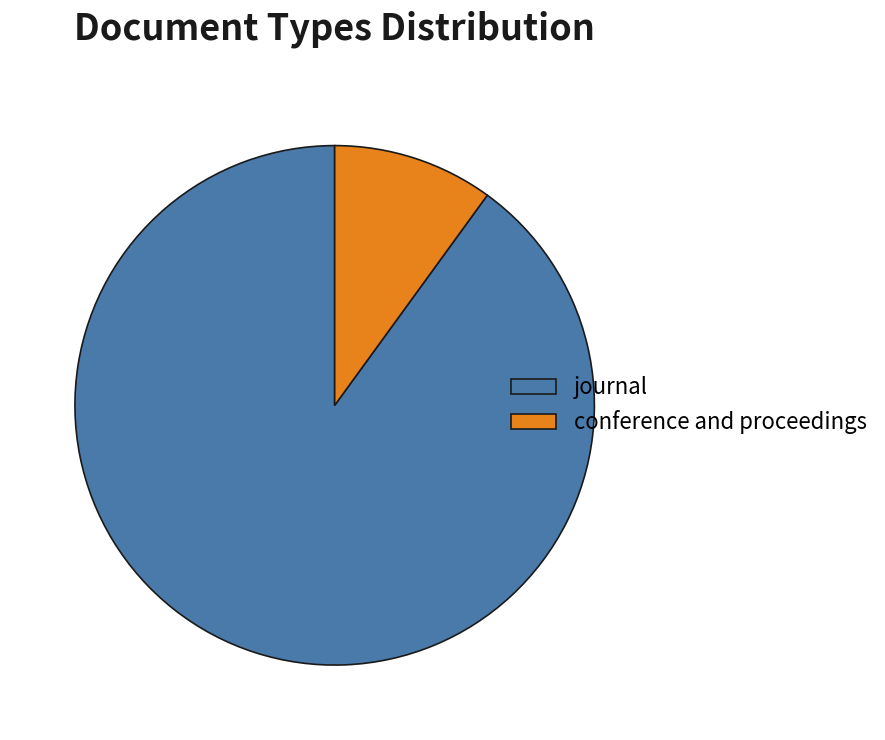

The conference and proceedings slice represents 10% of the pie. True or false?

True